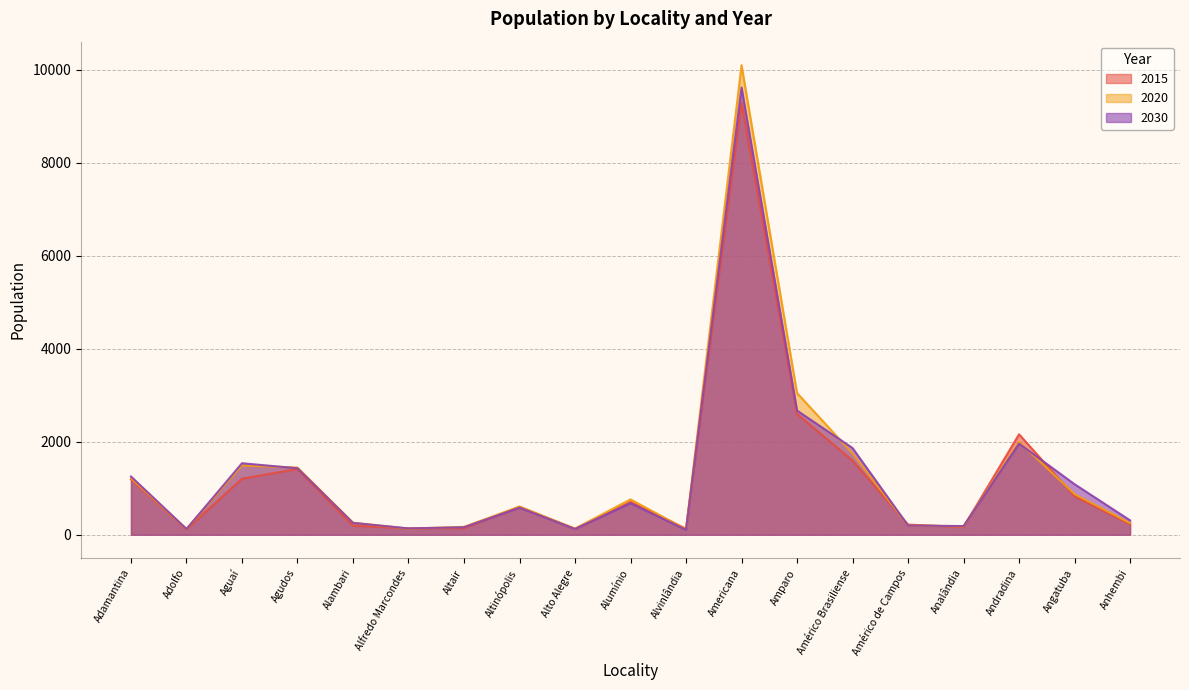

What is the maximum value shown in the chart?

10097